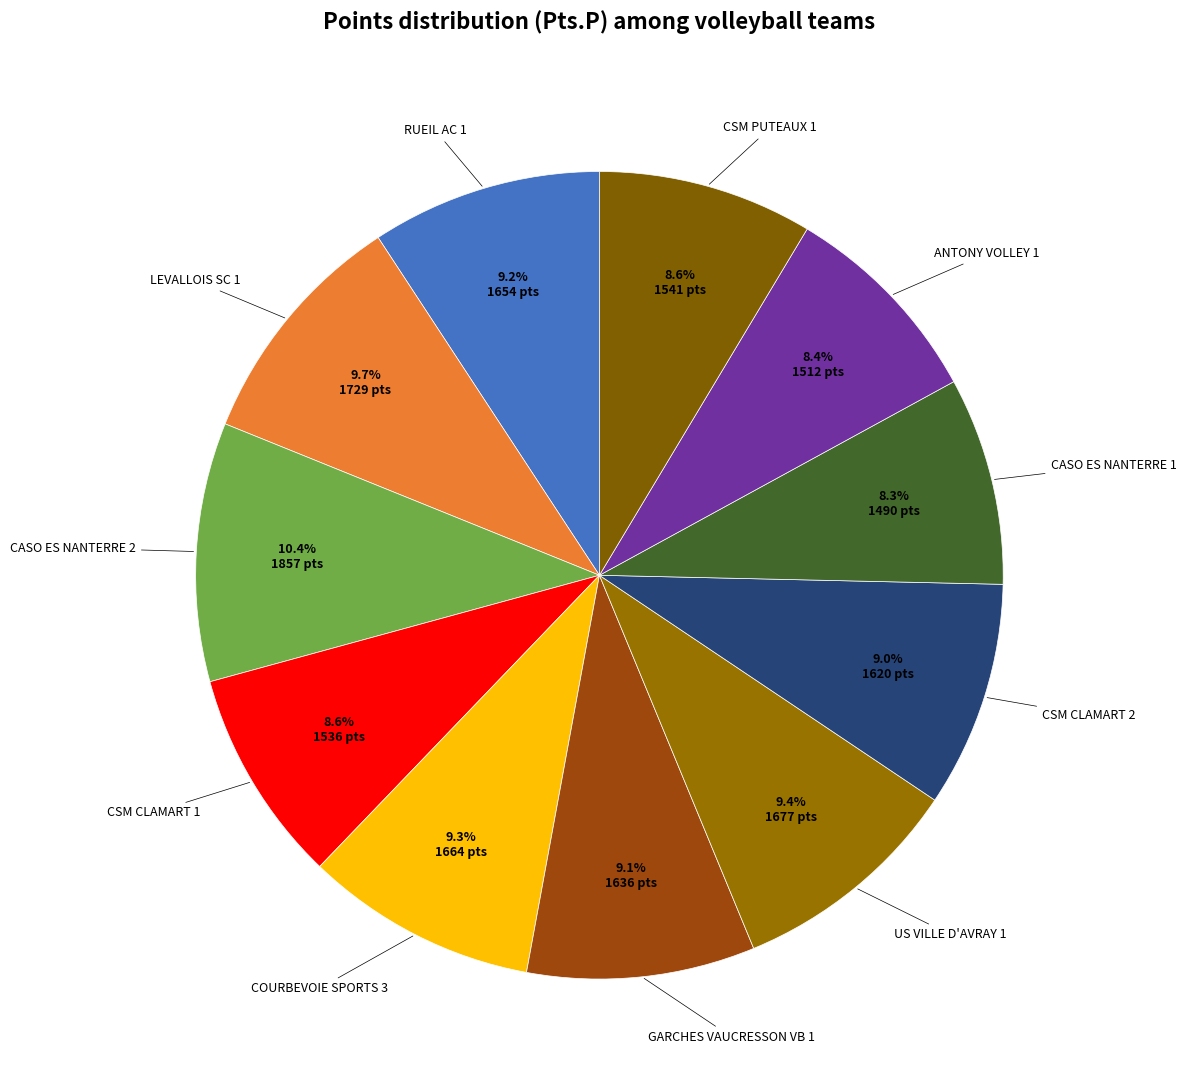

How many slices are in this pie chart?

11